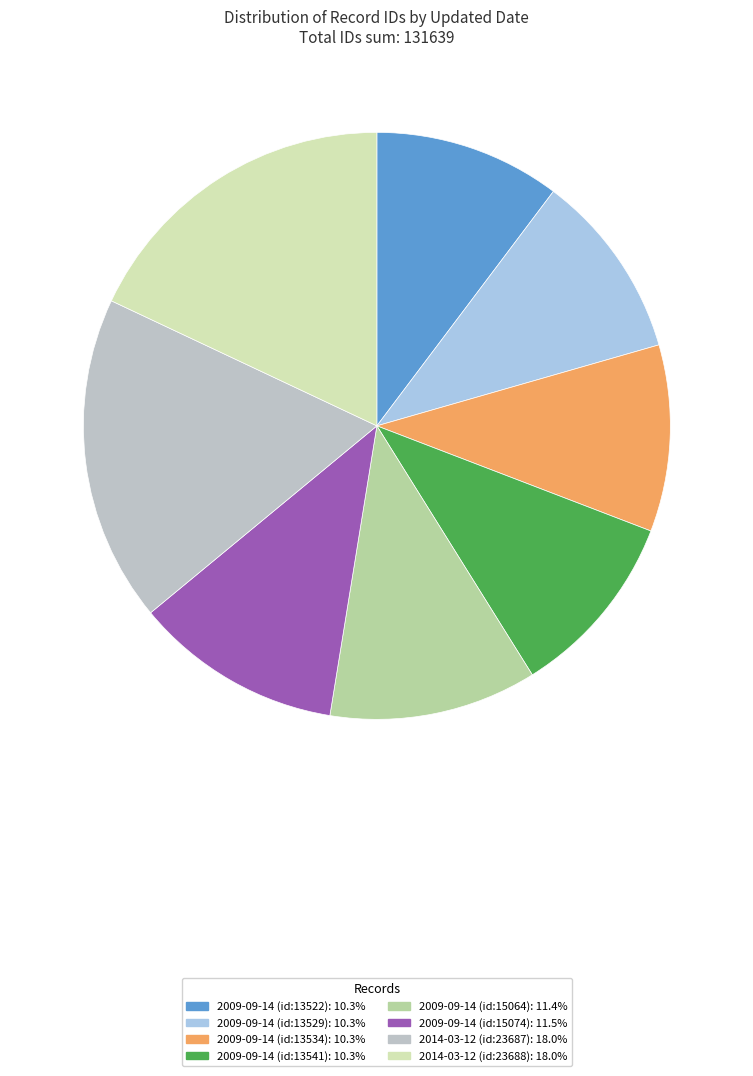

To the nearest percent, what percentage of the pie is 2009-09-14 (id:13534)?

10%